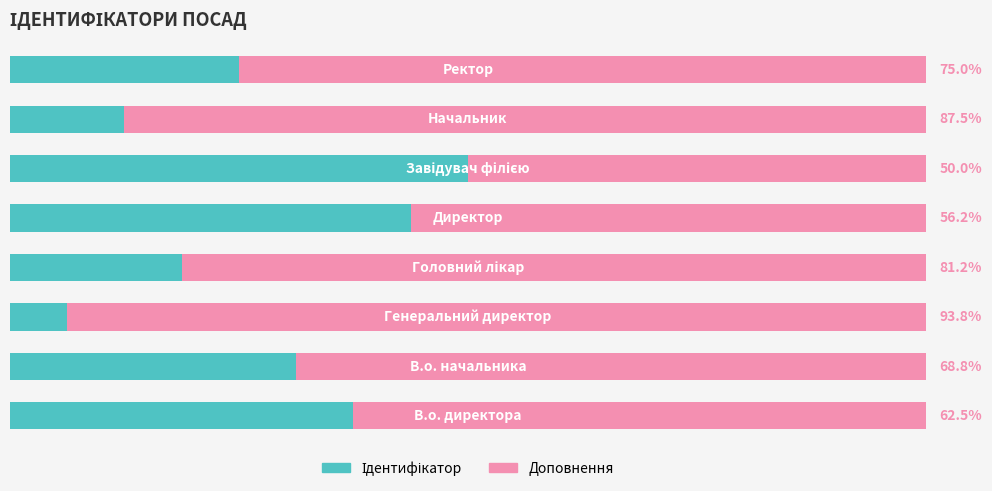

Does the chart contain any negative values?

No